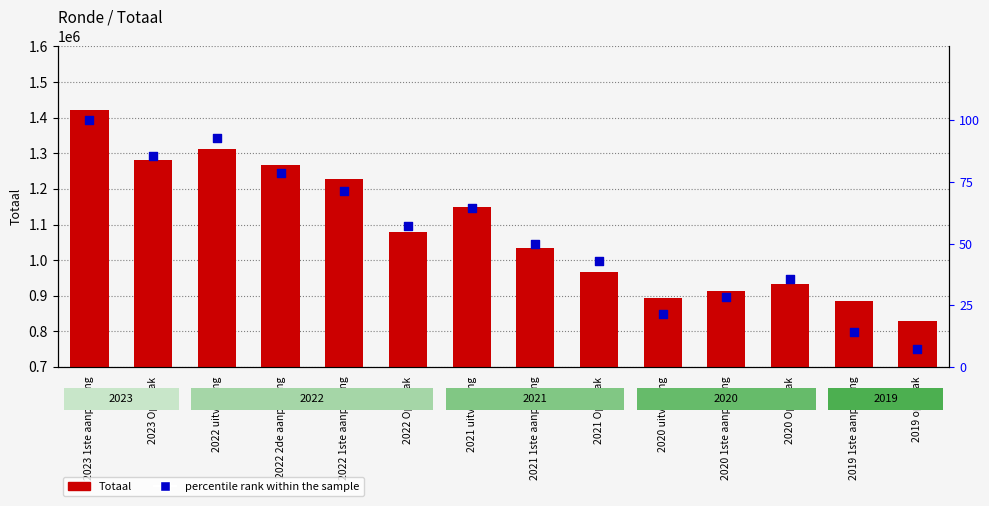

What are all the series names shown in the legend?

Totaal, percentile rank within the sample